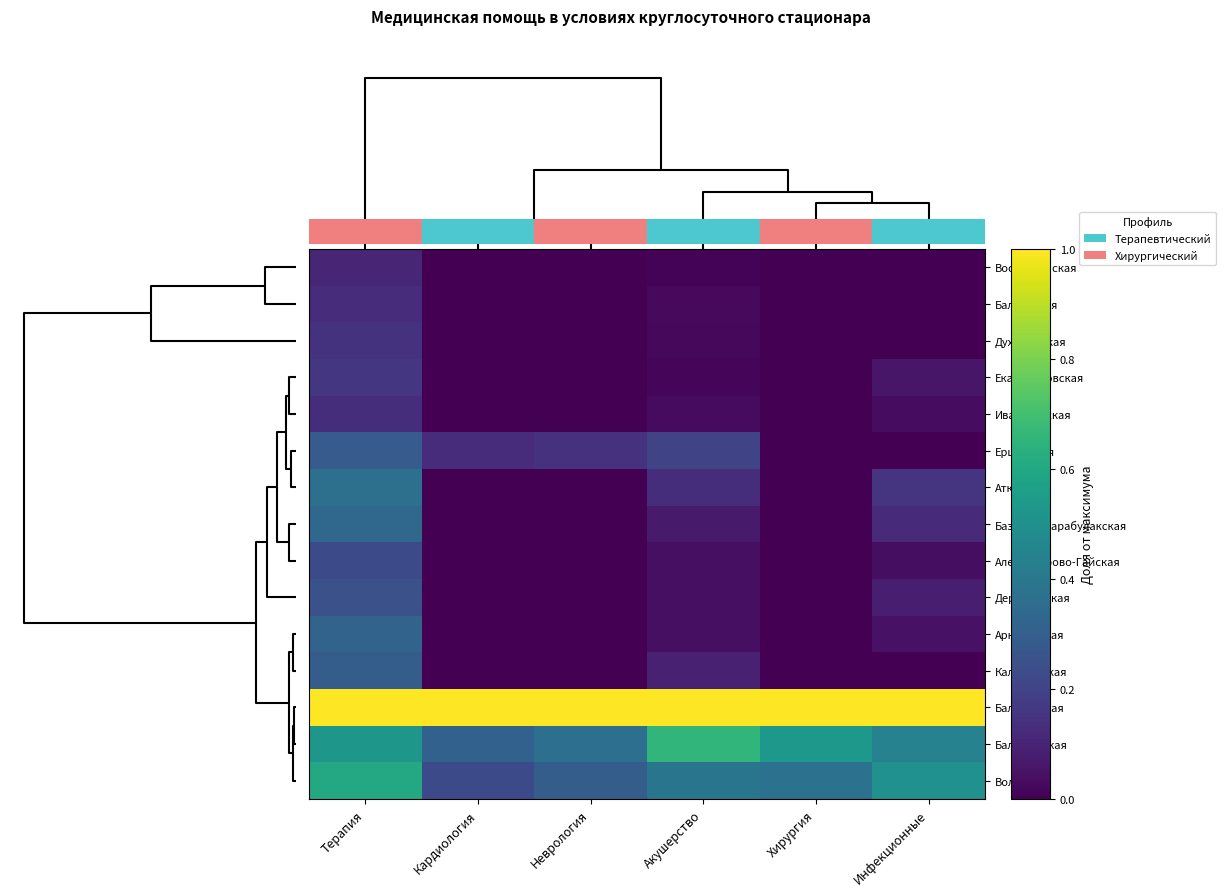

Which category has the highest value across all series?

Терапия